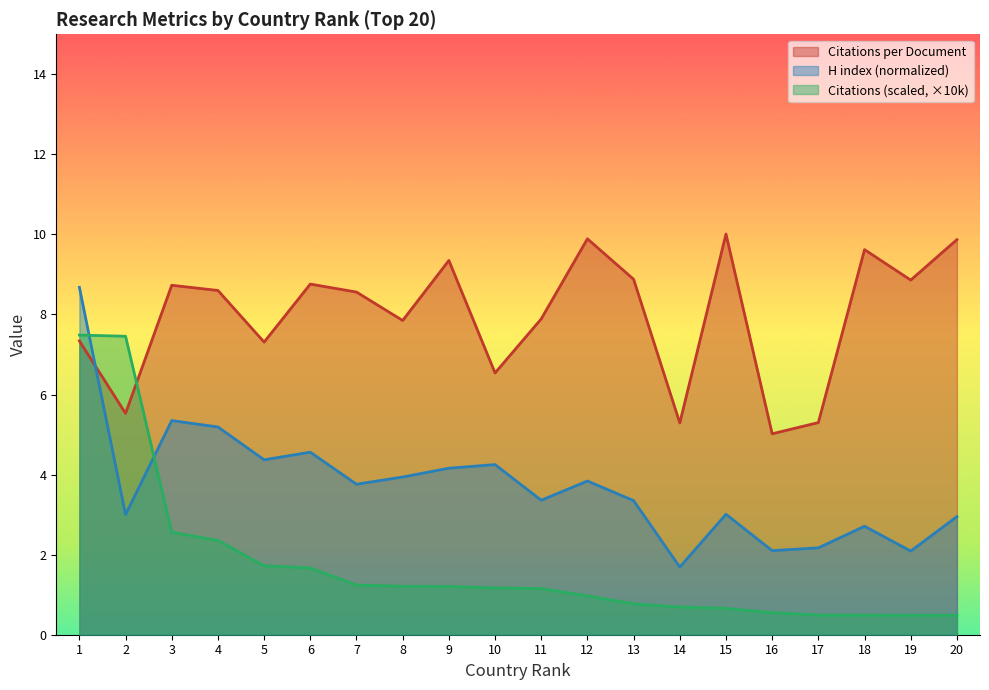

Reading left to right, extract all data points from this chart.

Citations per document: 1=7.3	2=5.5	3=8.7	4=8.6	5=7.3	6=8.8	7=8.6	8=7.8	9=9.3	10=6.5	11=7.9	12=9.9	13=8.9	14=5.3	15=10.0	16=5.0	17=5.3	18=9.6	19=8.9	20=9.9
H index (normalized): 1=8.7	2=3.0	3=5.3	4=5.2	5=4.4	6=4.6	7=3.8	8=3.9	9=4.2	10=4.2	11=3.4	12=3.8	13=3.4	14=1.7	15=3.0	16=2.1	17=2.2	18=2.7	19=2.1	20=3.0
Citations (scaled): 1=7.5	2=7.5	3=2.6	4=2.4	5=1.7	6=1.7	7=1.2	8=1.2	9=1.2	10=1.2	11=1.2	12=1.0	13=0.8	14=0.7	15=0.7	16=0.6	17=0.5	18=0.5	19=0.5	20=0.5